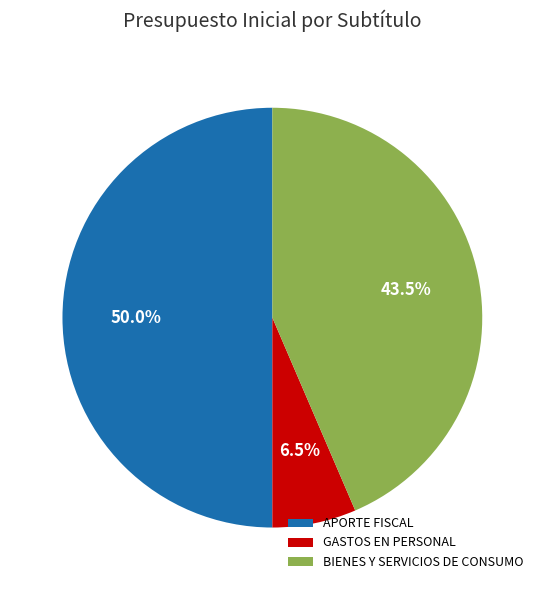

Is it true that BIENES Y SERVICIOS DE CONSUMO is 1% of the pie?

False